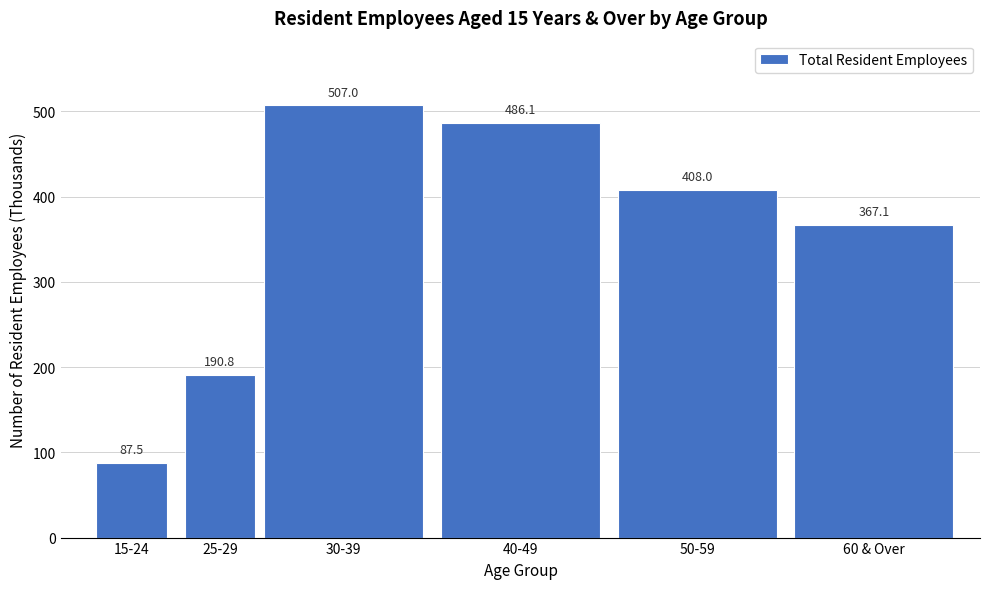

Reading left to right, extract all data points from this chart.

15-24=87.5	25-29=190.8	30-39=507.0	40-49=486.1	50-59=408.0	60 & Over=367.1